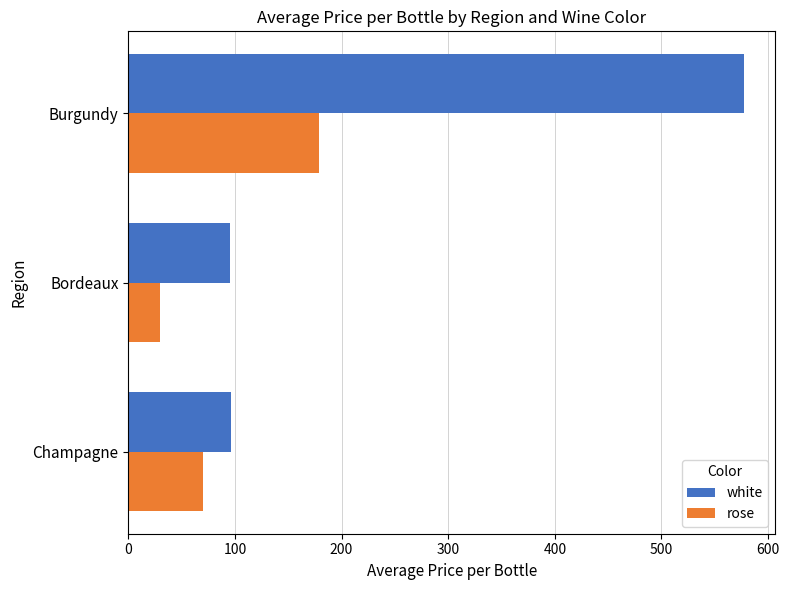

What is the difference between the second highest and minimum values in the white series?

0.7